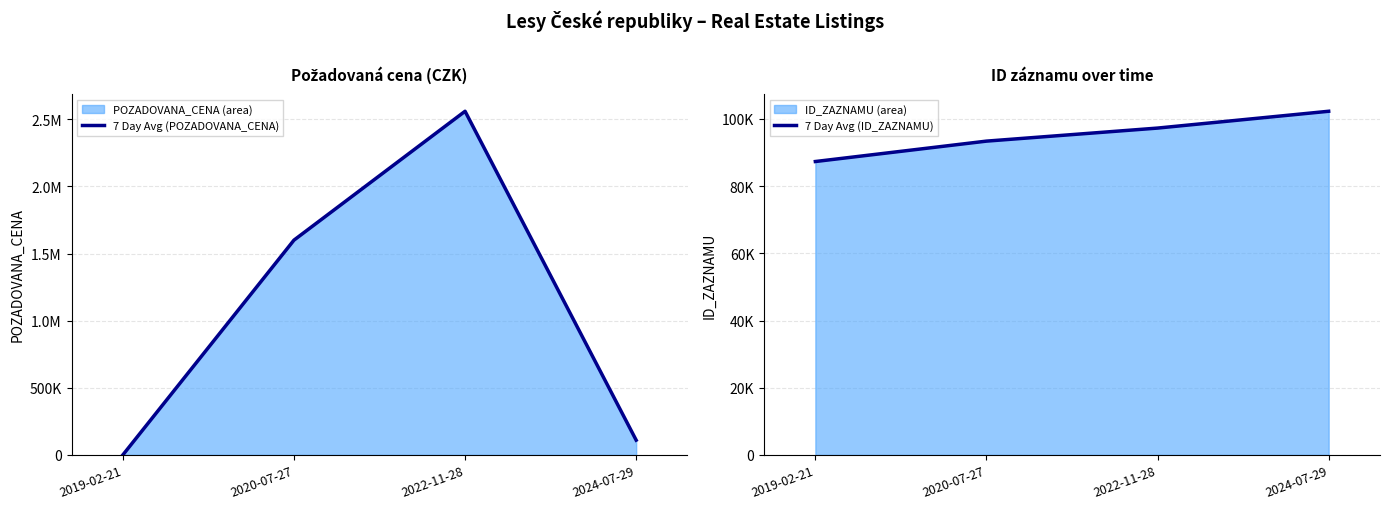

What is the minimum value for 7 Day Avg (ID_ZAZNAMU)?

87327